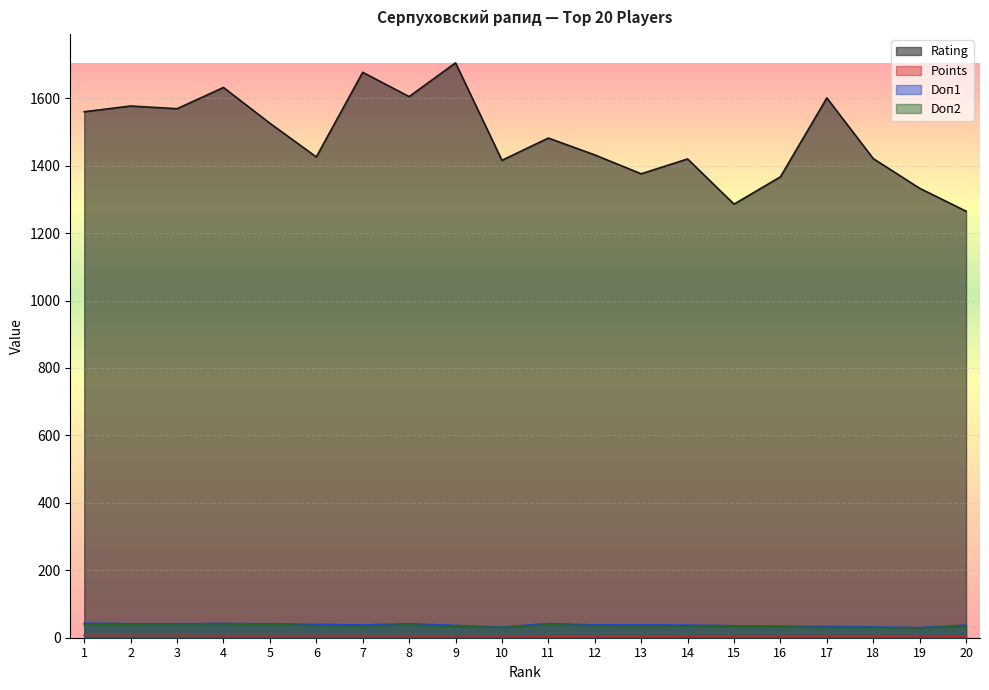

Where is the first local maximum for Doп1?

4